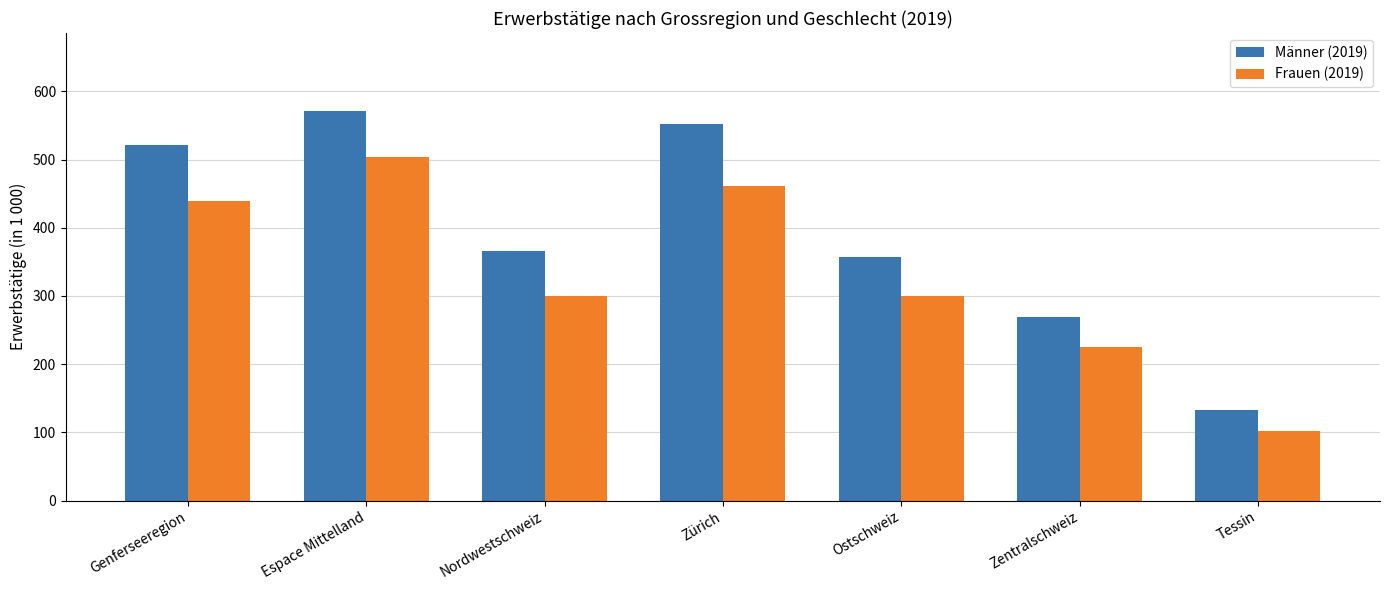

What is the value of the Frauen (2019) bar at the 7th from the left?

101.6